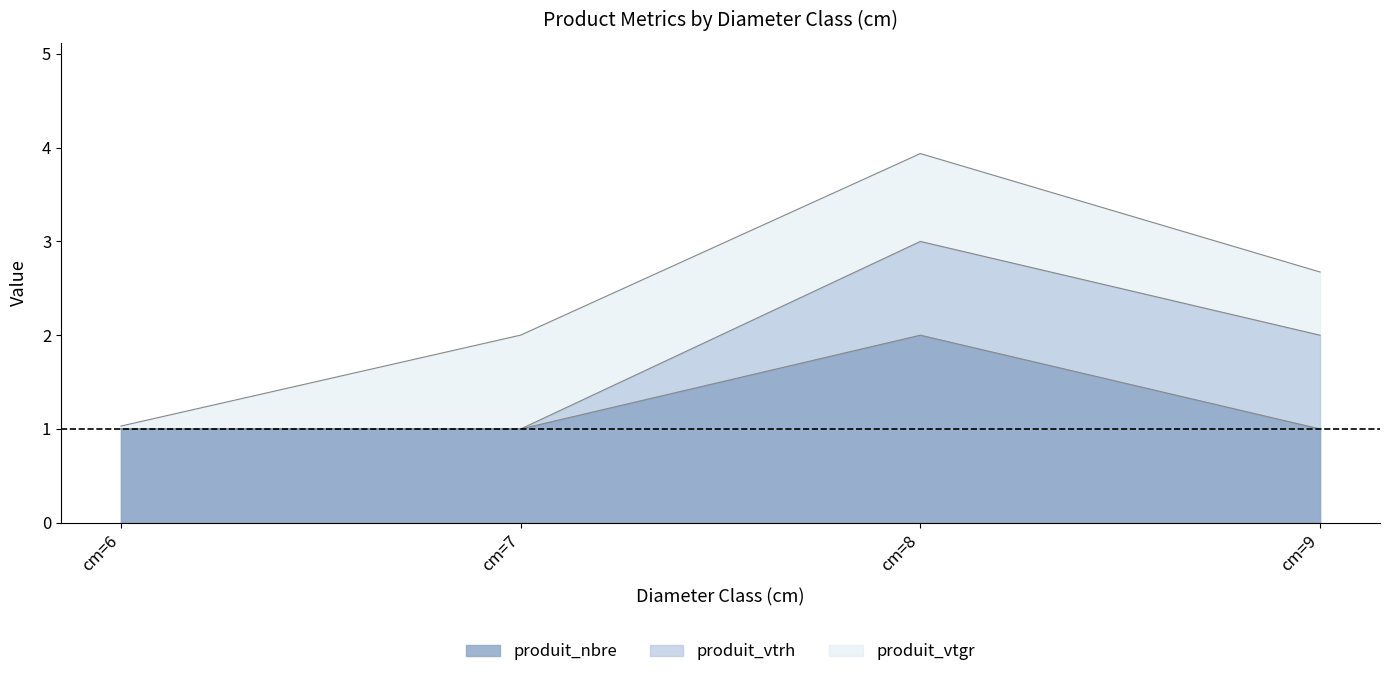

What is the average value of the produit_nbre series?

1.2